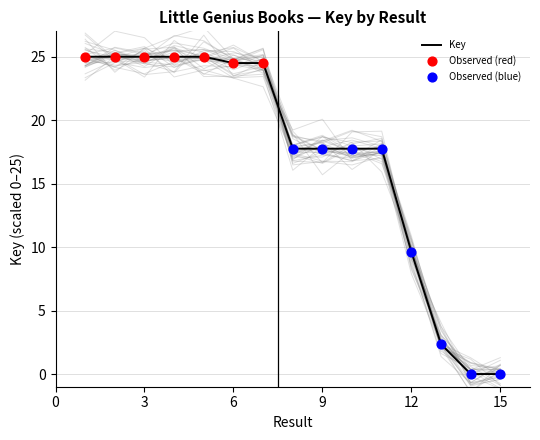

Between 14 and 4, which is larger?

4